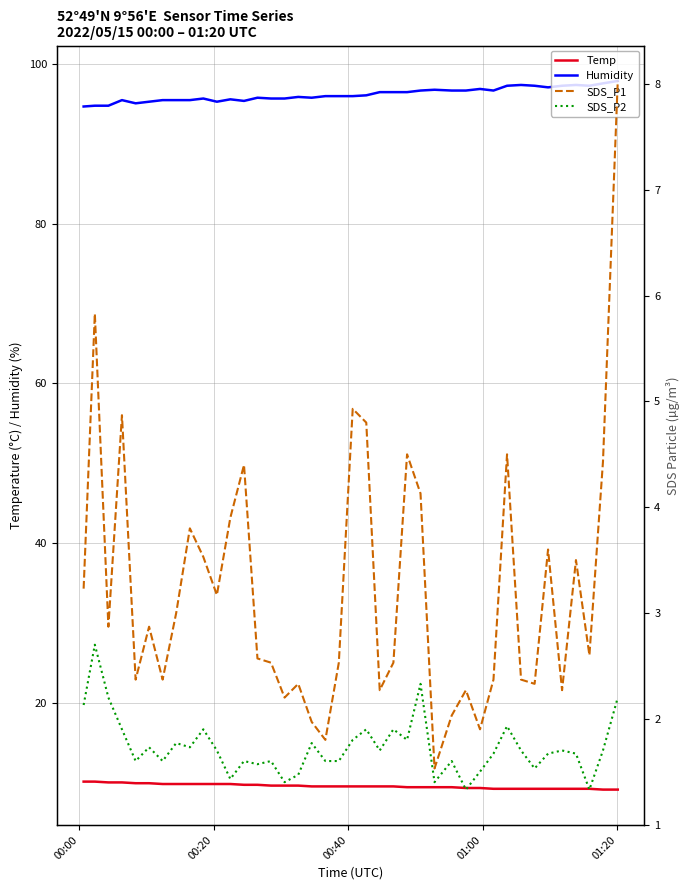

True or false: Humidity and Temp cross at least once.

False